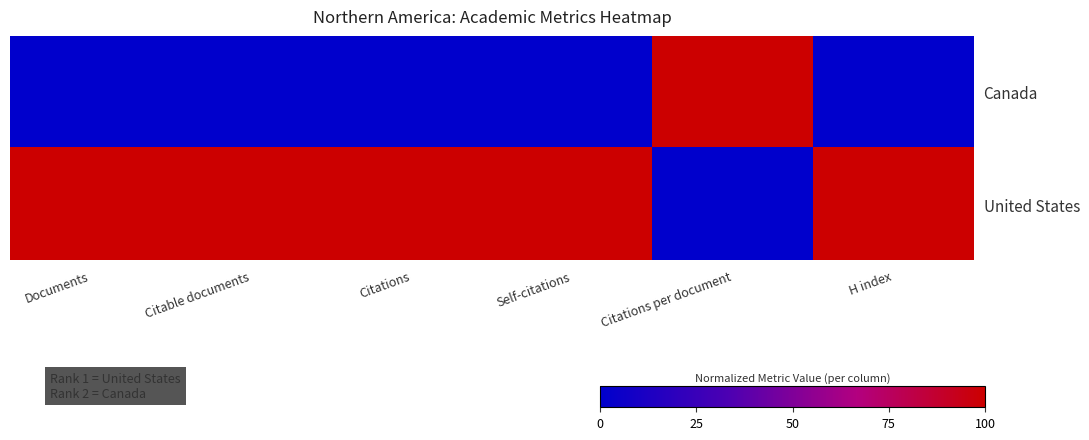

Reading left to right, list all the values displayed in this chart.

Canada: Documents=0	Citable documents=0	Citations=0	Self-citations=0	Citations per document=1	H index=0
United States: Documents=1	Citable documents=1	Citations=1	Self-citations=1	Citations per document=0	H index=1